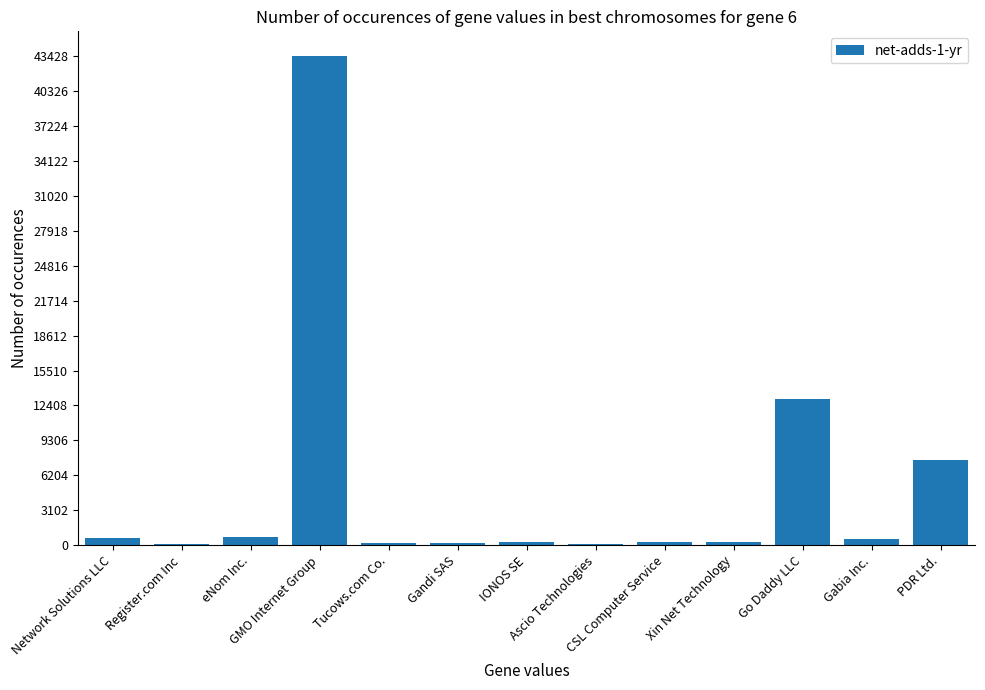

What is the sum of all values?

67449